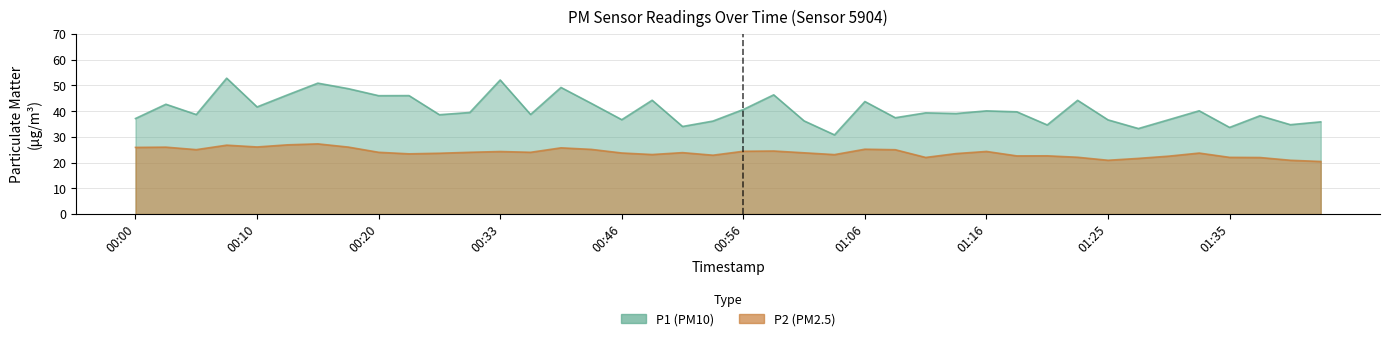

What value does the P1 series have at 00:08?

52.8